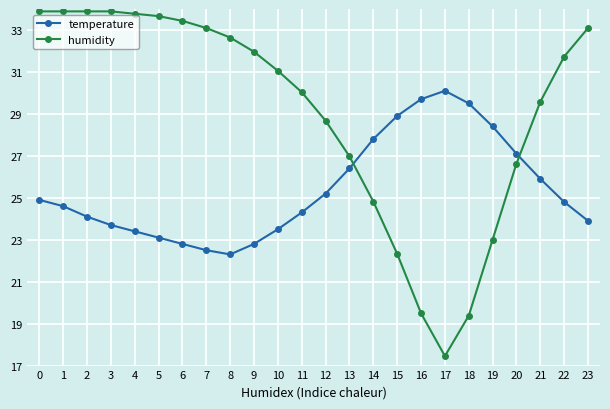

List the series in order of their overall mean, lowest first.

temperature, humidity